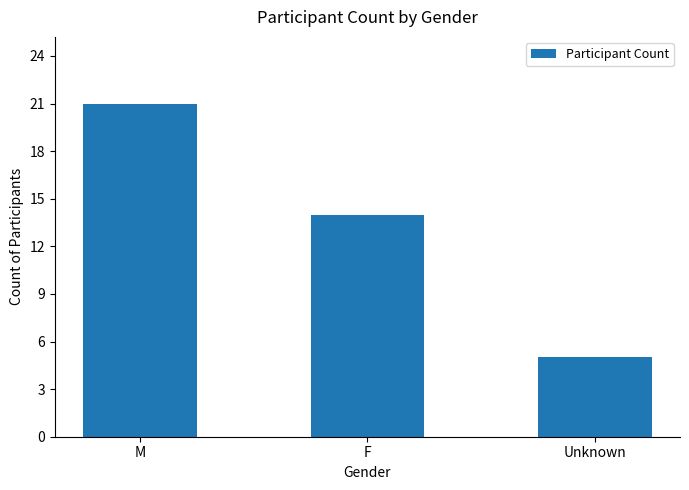

What is the difference between the second highest and minimum values?

9